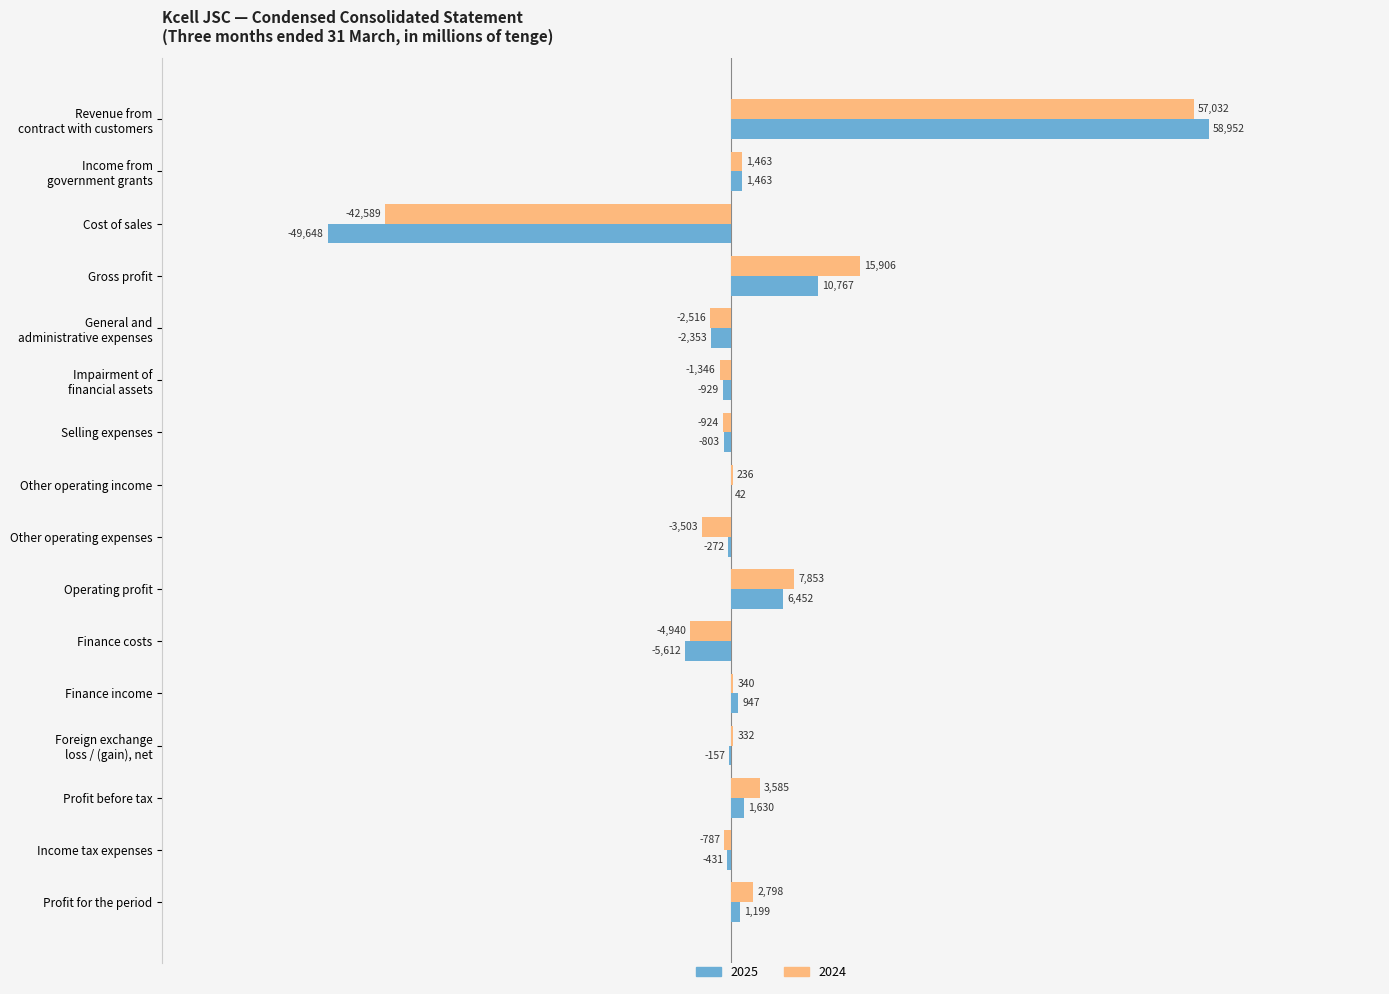

What value does the 2025 series have at Cost of sales, to the nearest 50?

-49650